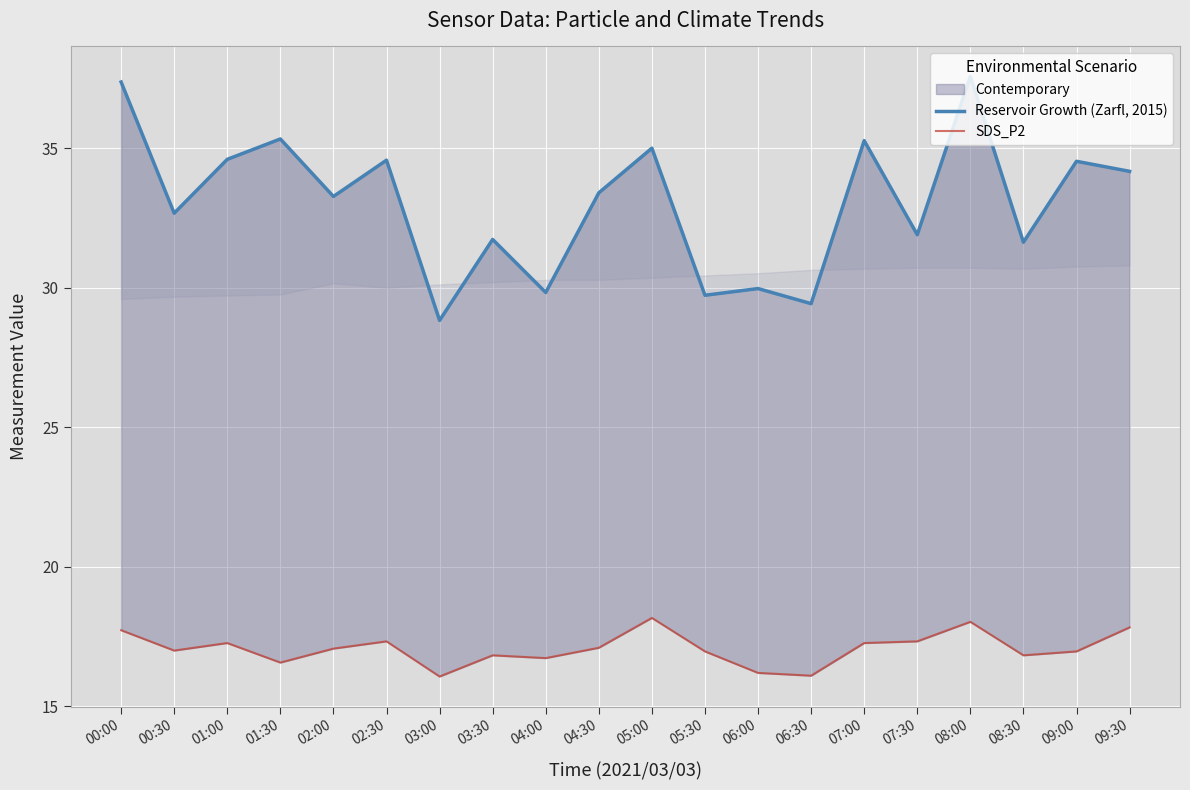

The value of SDS_P2 at 02:00 is 5.0. True or false?

False